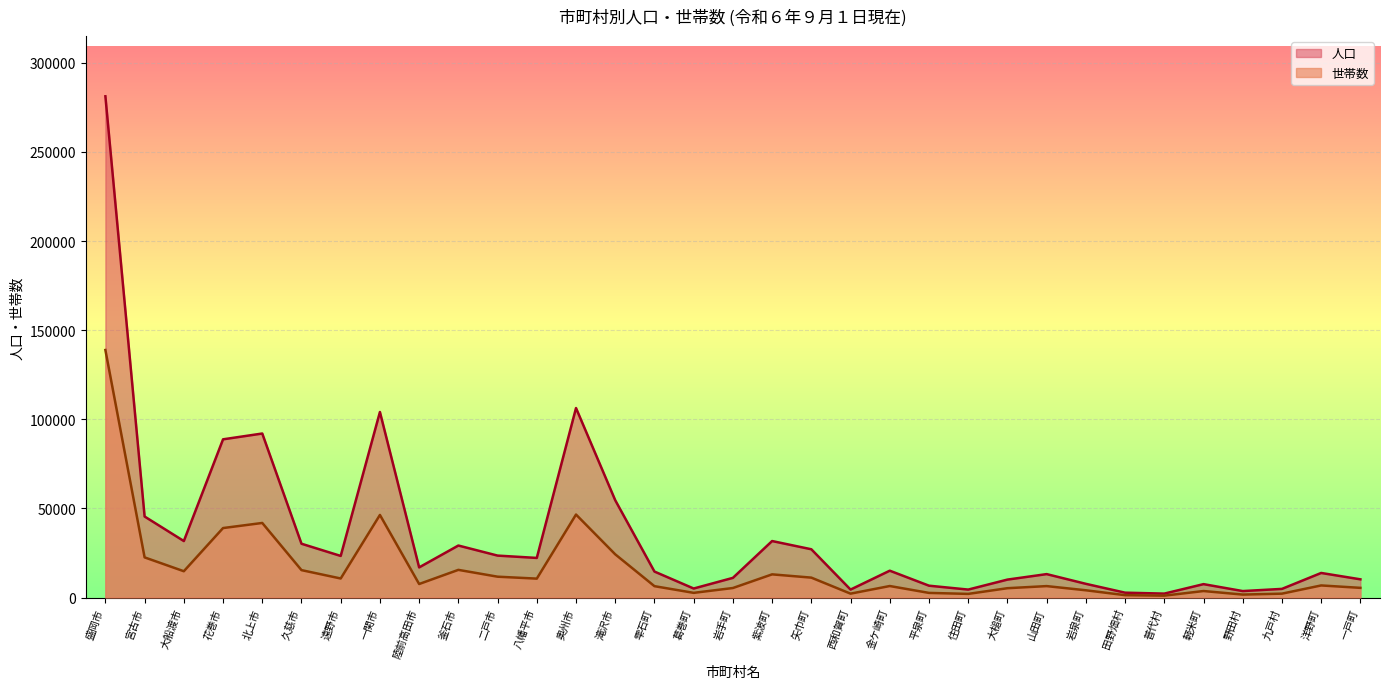

True or false: 世帯数 and 人口 intersect in this chart.

False